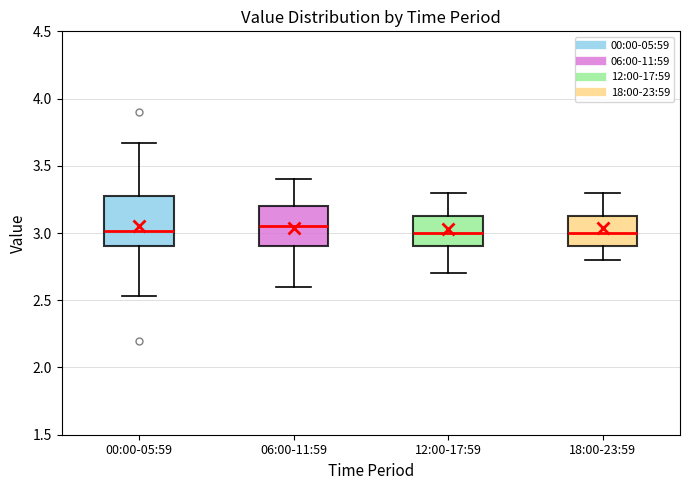

Reading left to right, read every box against the y-axis: the position of its median line, the range the box covers, and the ends of its whiskers. The values are not printed on the chart, so give them approximately, as read against the axis.

00:00-05:59: median 3.00, box 2.90 to 3.30, whiskers 2.55 to 3.65
06:00-11:59: median 3.05, box 2.90 to 3.20, whiskers 2.60 to 3.40
12:00-17:59: median 3.00, box 2.90 to 3.15, whiskers 2.70 to 3.30
18:00-23:59: median 3.00, box 2.90 to 3.15, whiskers 2.80 to 3.30